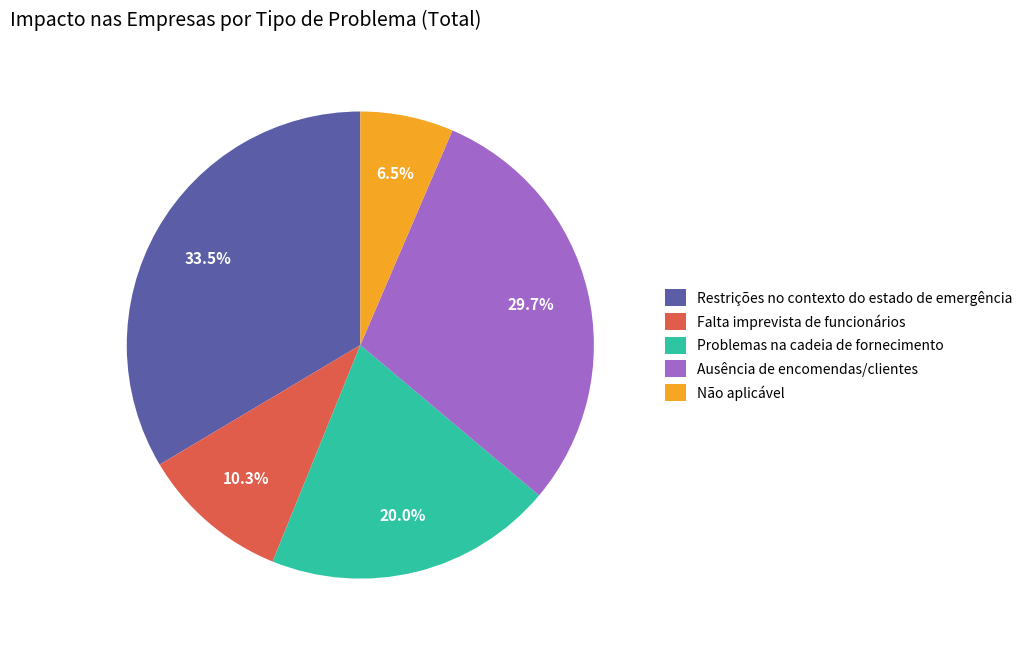

To the nearest percent, what is the difference between the Ausência de encomendas/clientes and Não aplicável slice percentages?

23%